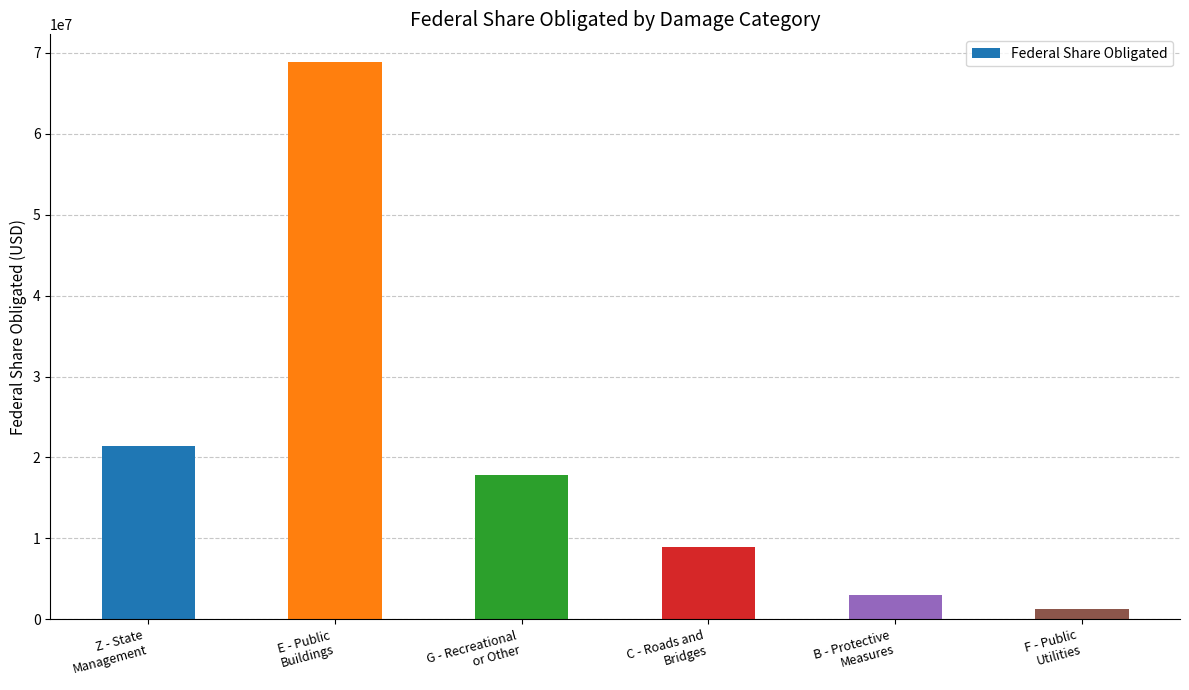

Reading left to right, transcribe all the data shown in this chart.

Z - State
Management=21440217.2	E - Public
Buildings=68842563.8	G - Recreational
or Other=17867731.8	C - Roads and
Bridges=8905473.7	B - Protective
Measures=3004590.6	F - Public
Utilities=1232617.3